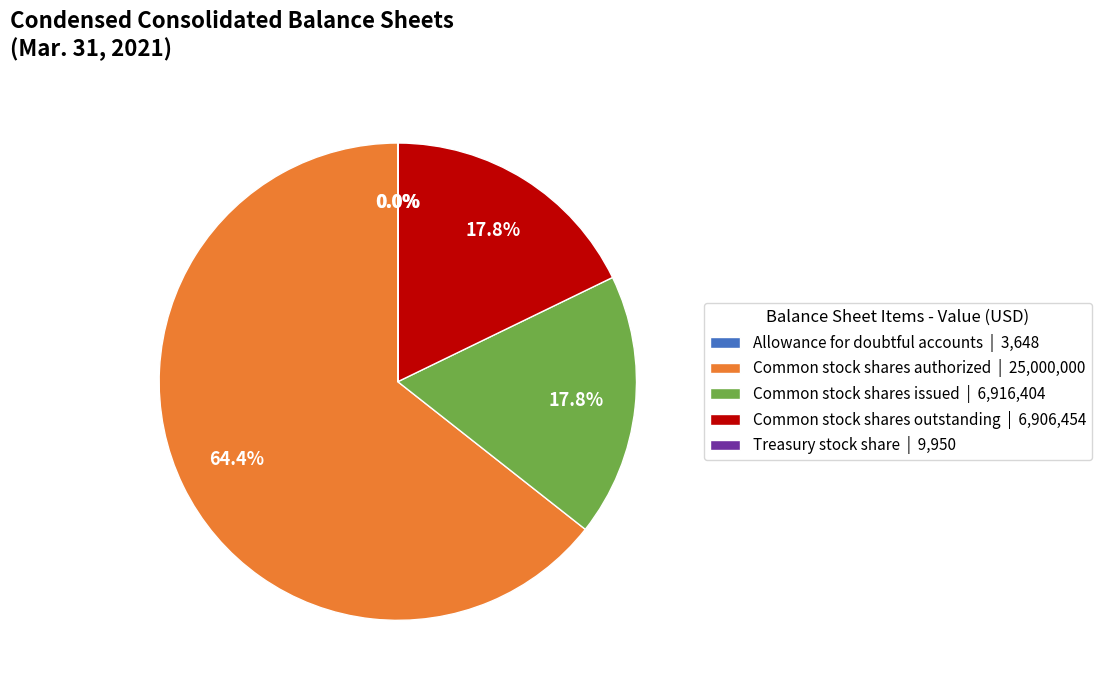

Which has a higher value, Common stock shares authorized | 25,000,000 or Common stock shares issued | 6,916,404?

Common stock shares authorized | 25,000,000